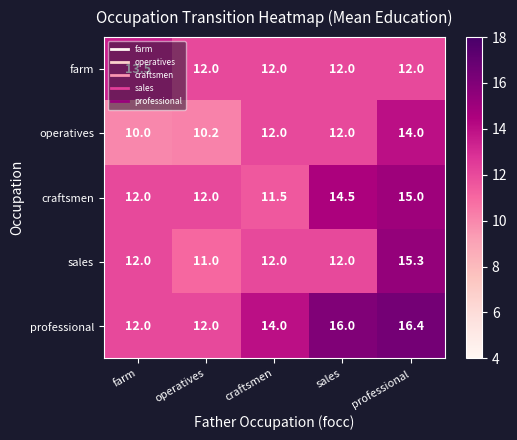

True or false: professional has a value of 17.0 at farm.

False